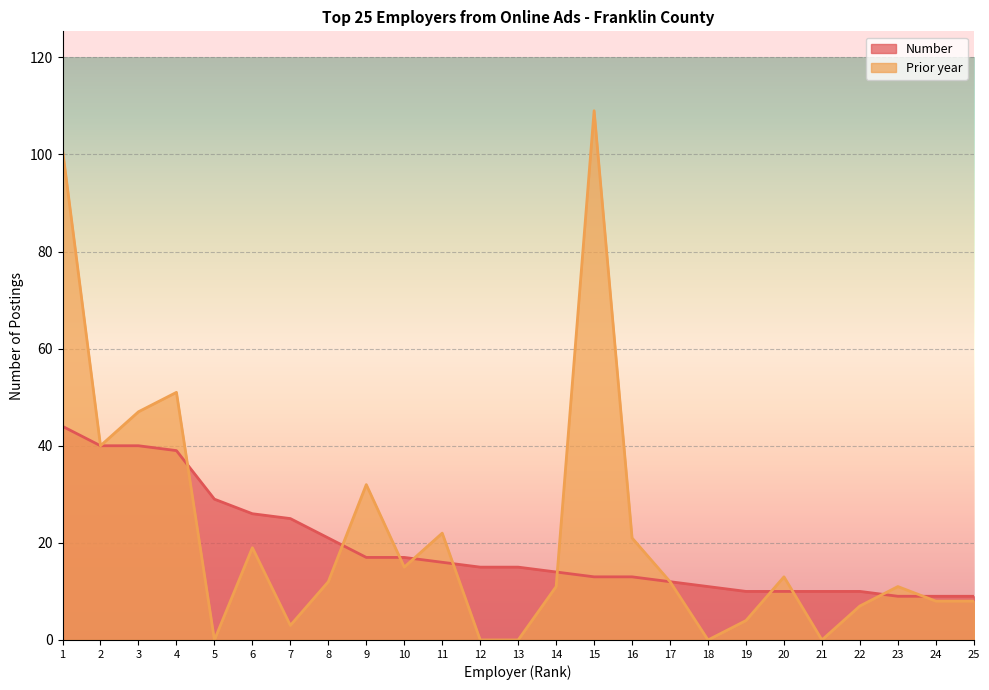

What is the lowest value of the Number series?

9